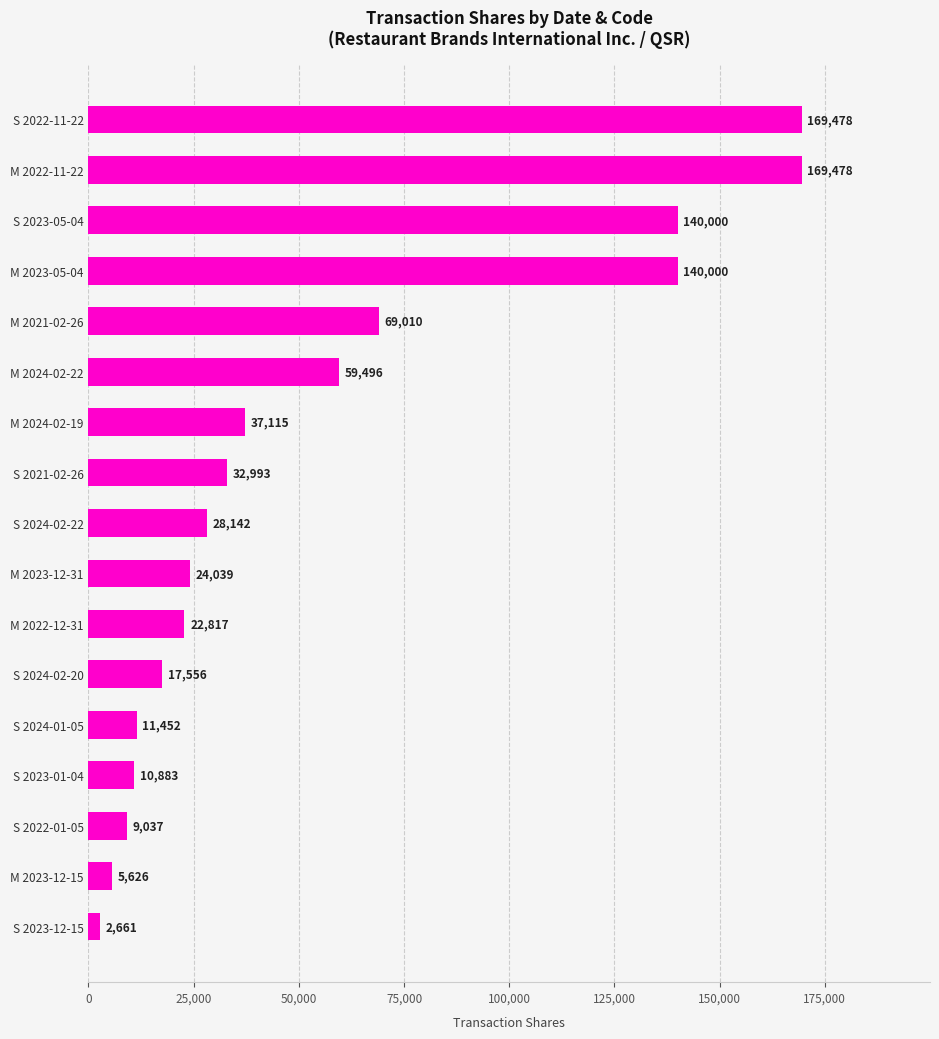

Count the number of data series in this chart.

1